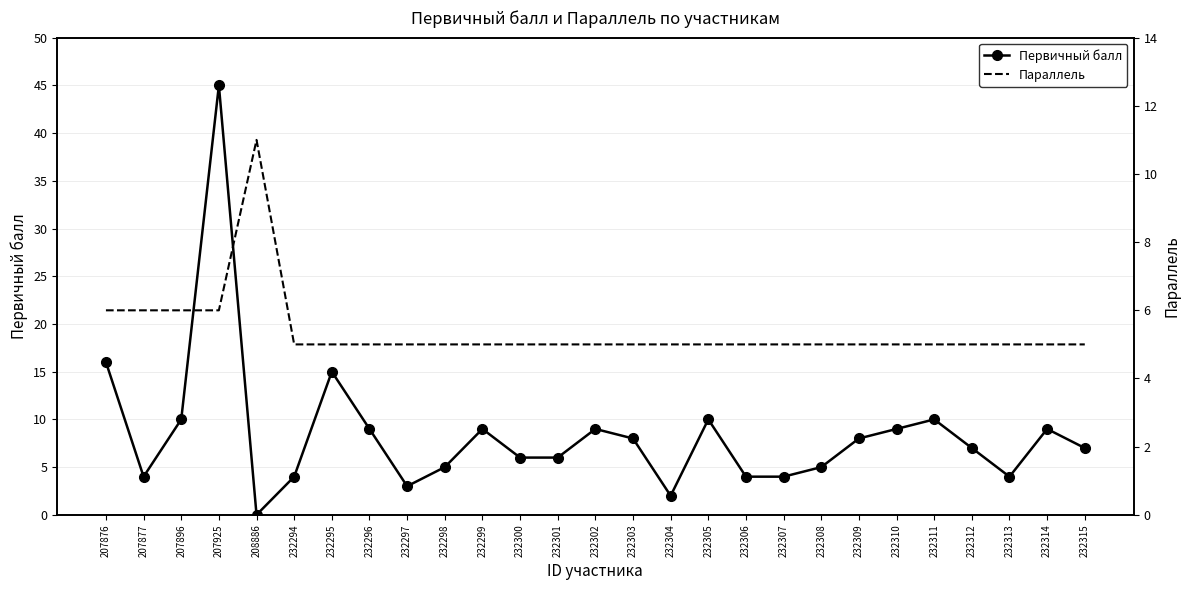

Reading left to right, list all the values displayed in this chart.

Первичный балл: 207876=16	207877=4	207896=10	207925=45	208886=0	232294=4	232295=15	232296=9	232297=3	232298=5	232299=9	232300=6	232301=6	232302=9	232303=8	232304=2	232305=10	232306=4	232307=4	232308=5	232309=8	232310=9	232311=10	232312=7	232313=4	232314=9	232315=7
Параллель: 207876=6	207877=6	207896=6	207925=6	208886=11	232294=5	232295=5	232296=5	232297=5	232298=5	232299=5	232300=5	232301=5	232302=5	232303=5	232304=5	232305=5	232306=5	232307=5	232308=5	232309=5	232310=5	232311=5	232312=5	232313=5	232314=5	232315=5